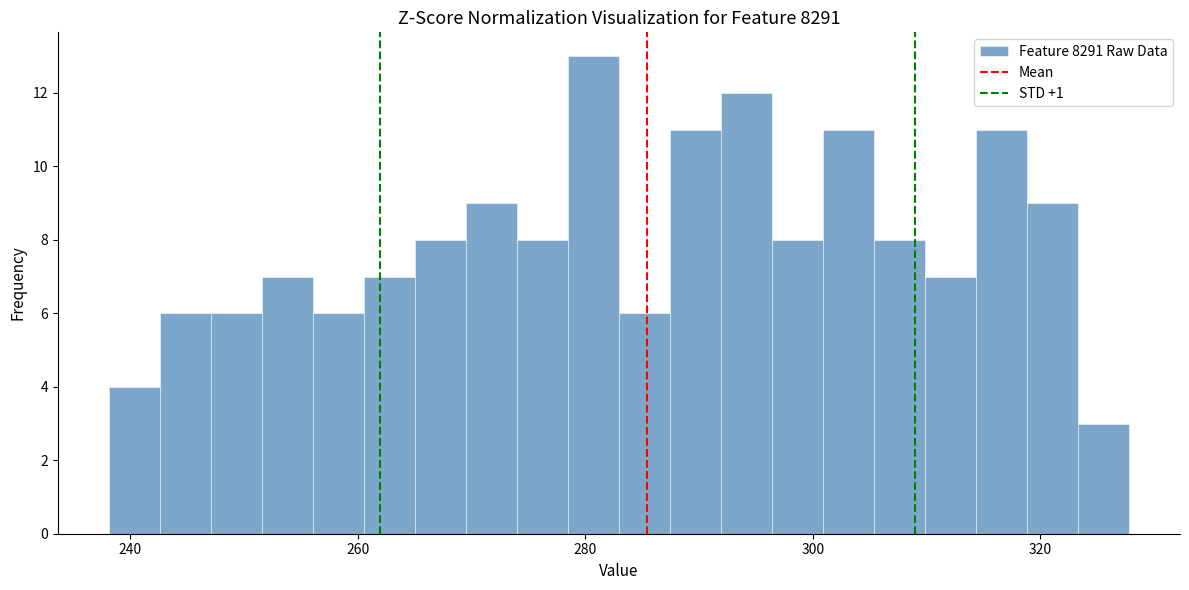

Read against the x-axis, roughly where is the centre of the tallest bar?

280